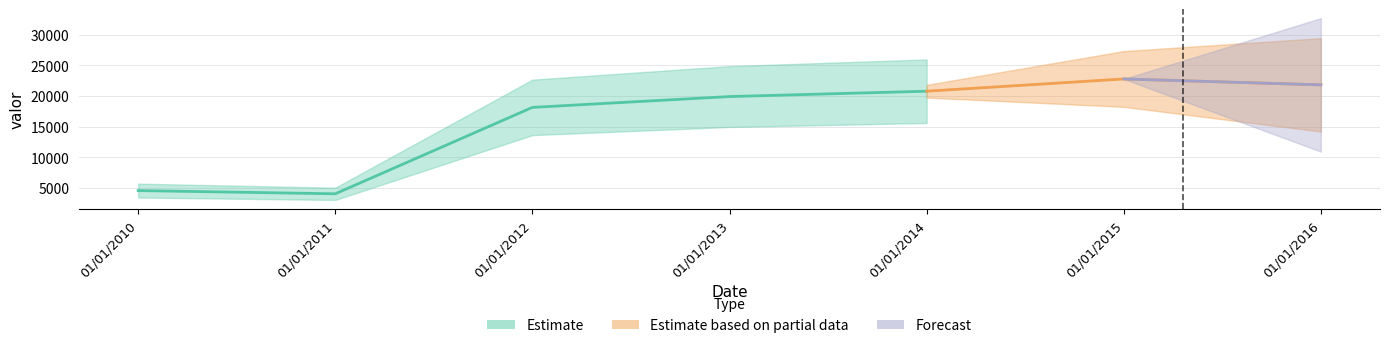

What is the smallest value displayed?

4002